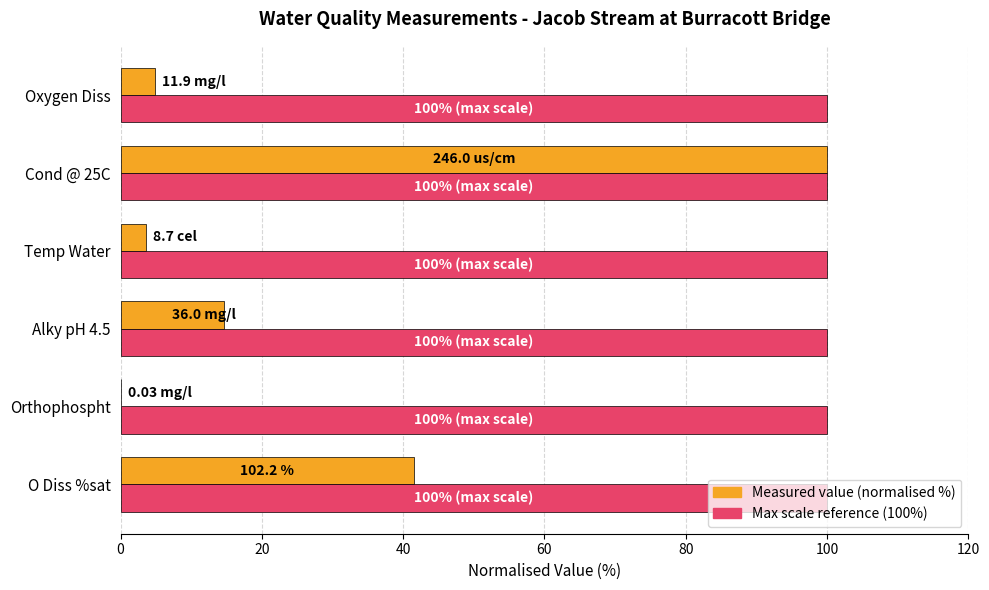

At which category is the sum across all series the highest?

Cond @ 25C